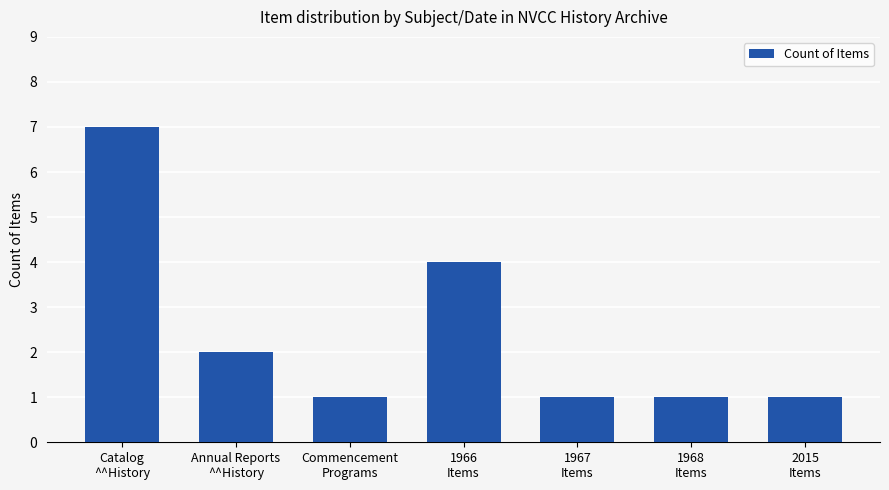

What is the maximum value shown in the chart?

7